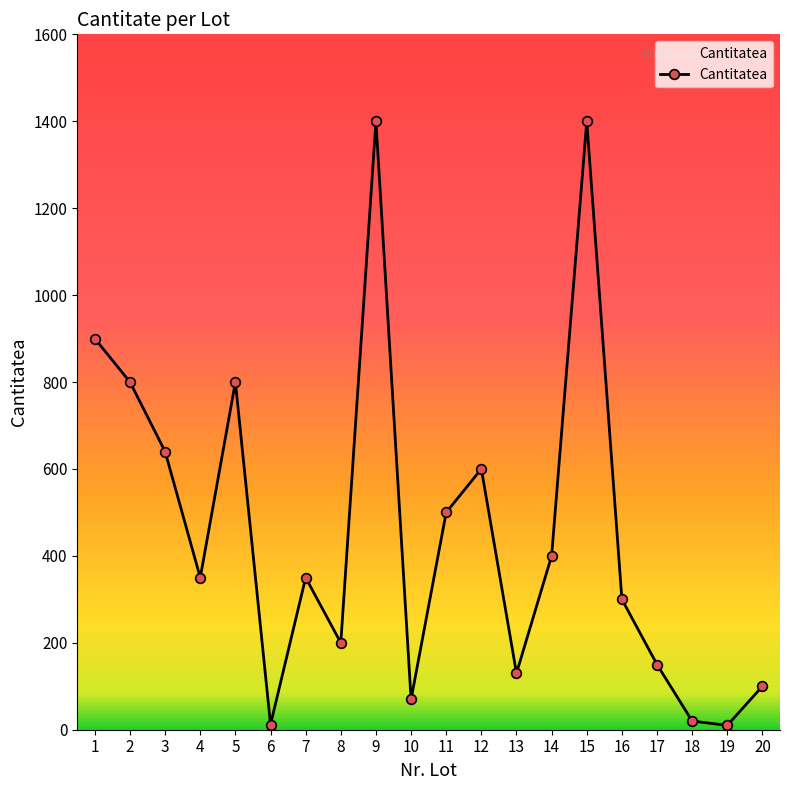

How many values are below 350?

9